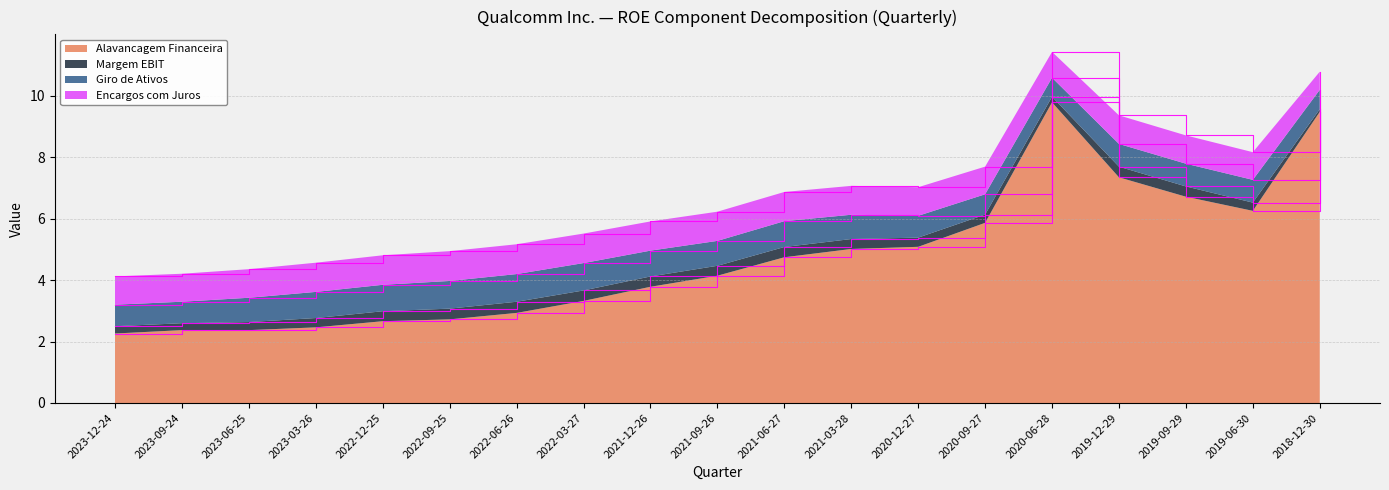

Reading left to right, transcribe all the data shown in this chart.

Alavancagem Financeira: 2.3	2.4	2.4	2.5	2.7	2.7	2.9	3.3	3.8	4.1	4.7	5.0	5.1	5.9	9.8	7.3	6.7	6.2	9.5
Margem EBIT: 0.2	0.2	0.3	0.3	0.3	0.3	0.4	0.3	0.3	0.3	0.3	0.3	0.3	0.3	0.2	0.3	0.3	0.3	0.1
Giro de Ativos: 0.7	0.7	0.8	0.8	0.9	0.9	0.9	0.9	0.8	0.8	0.8	0.8	0.7	0.7	0.6	0.7	0.7	0.7	0.6
Encargos com Juros: 0.9	0.9	0.9	0.9	1.0	1.0	1.0	1.0	0.9	0.9	0.9	0.9	0.9	0.9	0.8	0.9	0.9	0.9	0.6